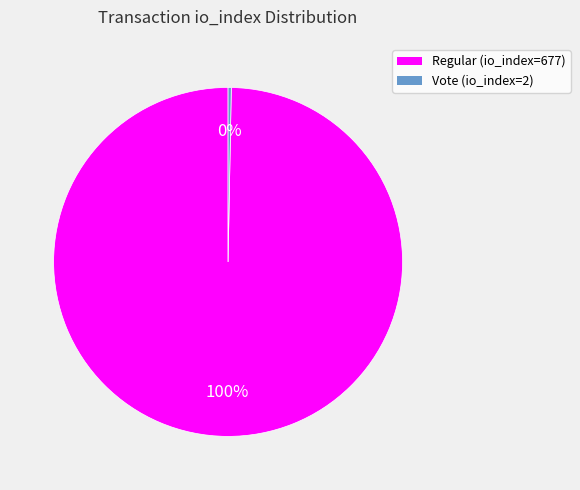

To the nearest percent, what is the average slice percentage?

50%